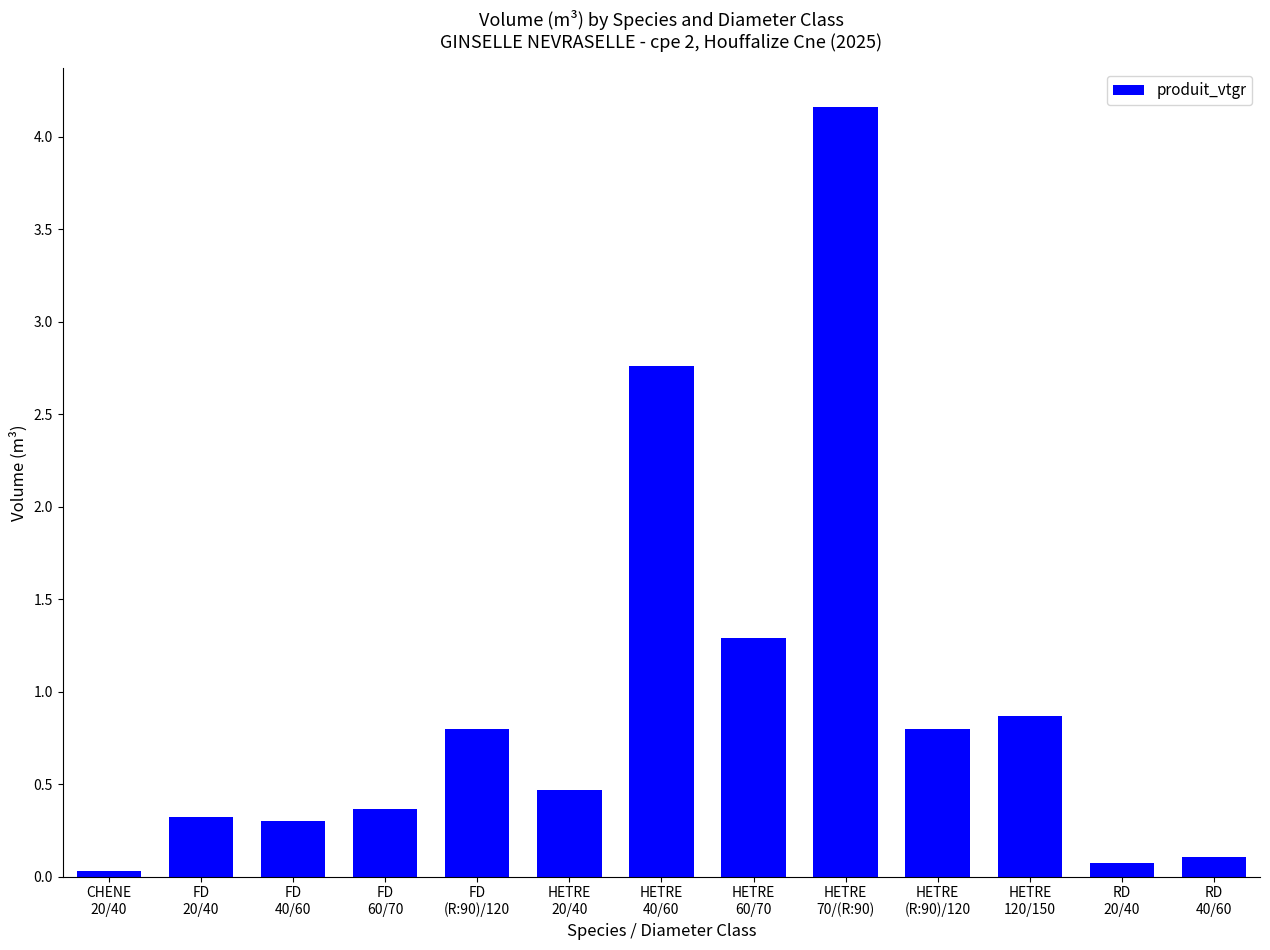

How many bars are there in total?

13